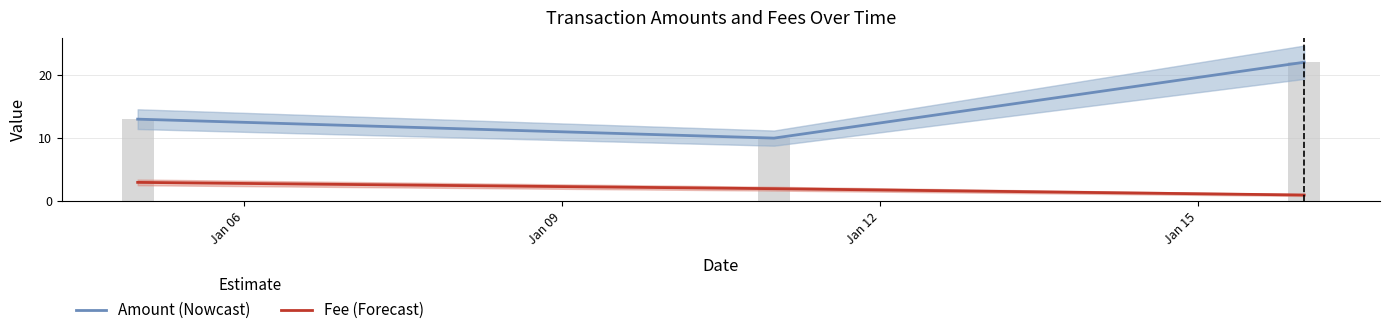

What is the difference between the highest and lowest values at Jan 09?

8